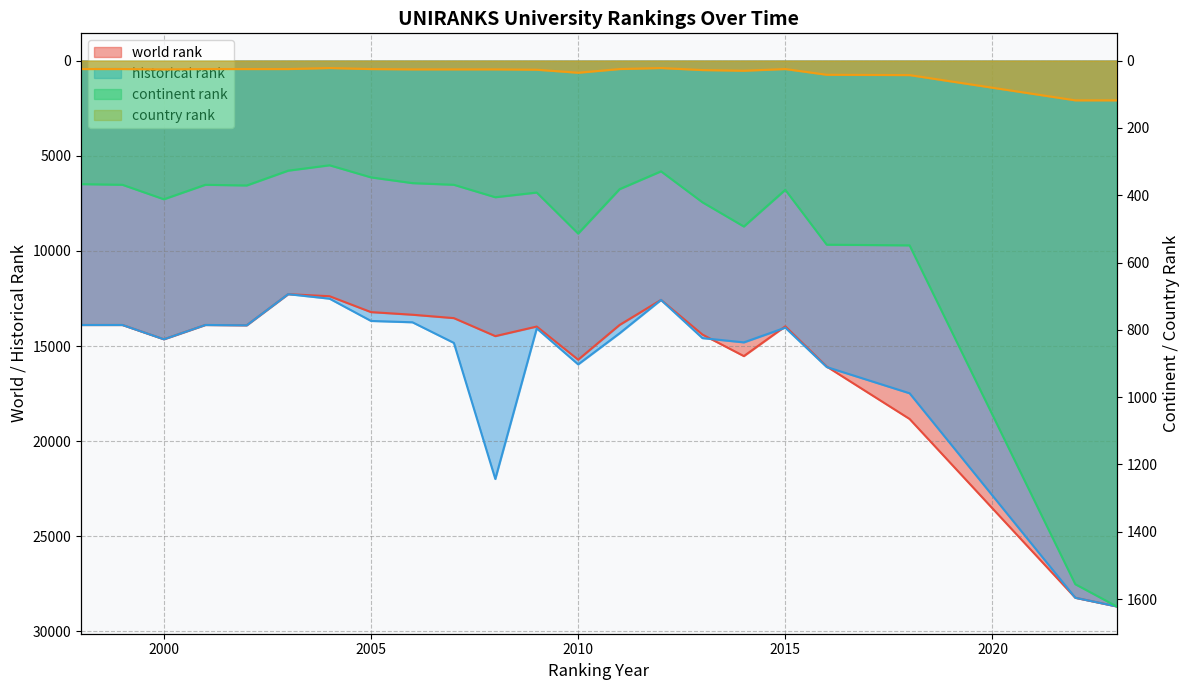

Between 2018 and 2022, which series saw the biggest shift?

historical rank